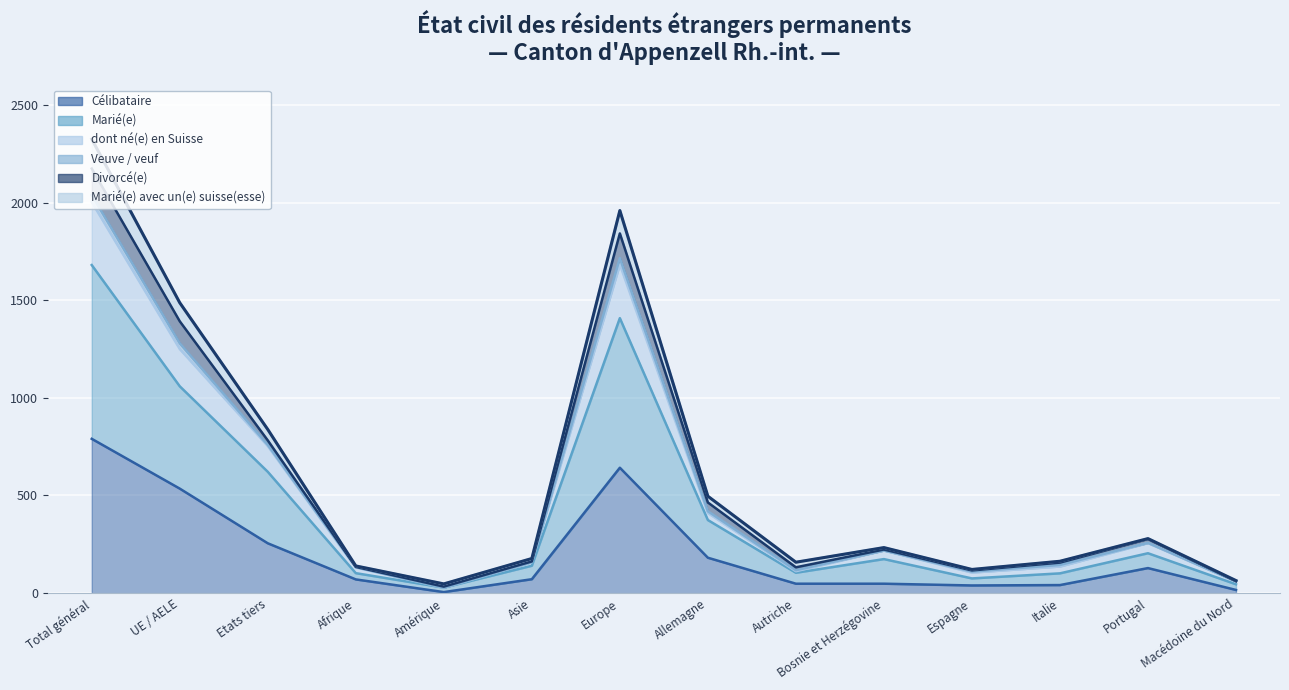

In Marié(e) avec un(e) suisse(esse), how many points are lower than both neighbors (excluding endpoints)?

3